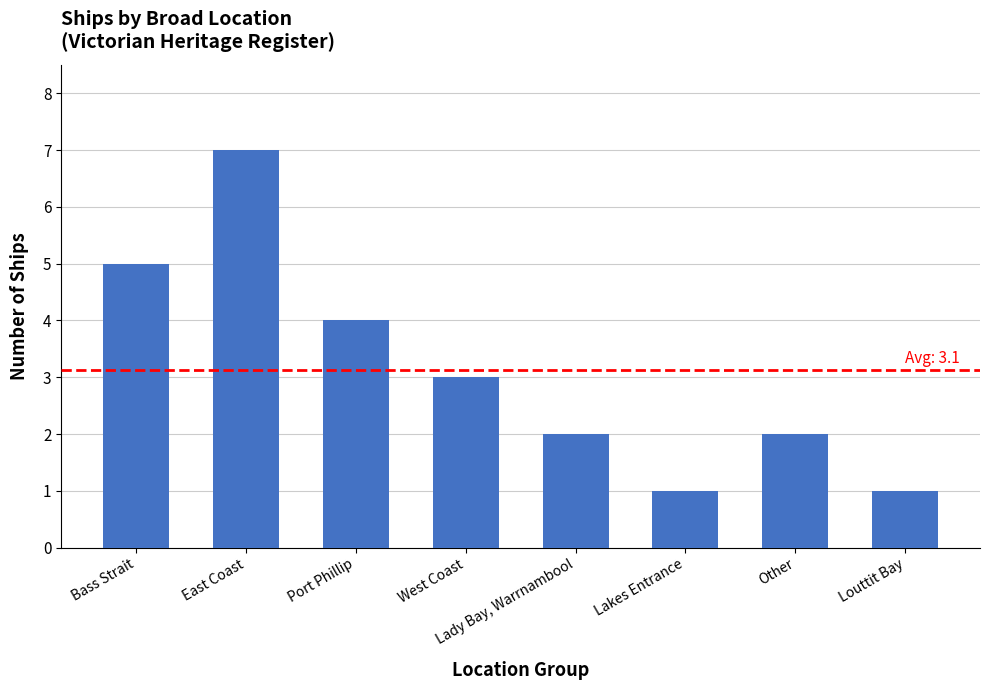

How many values are between 2 and 5?

5